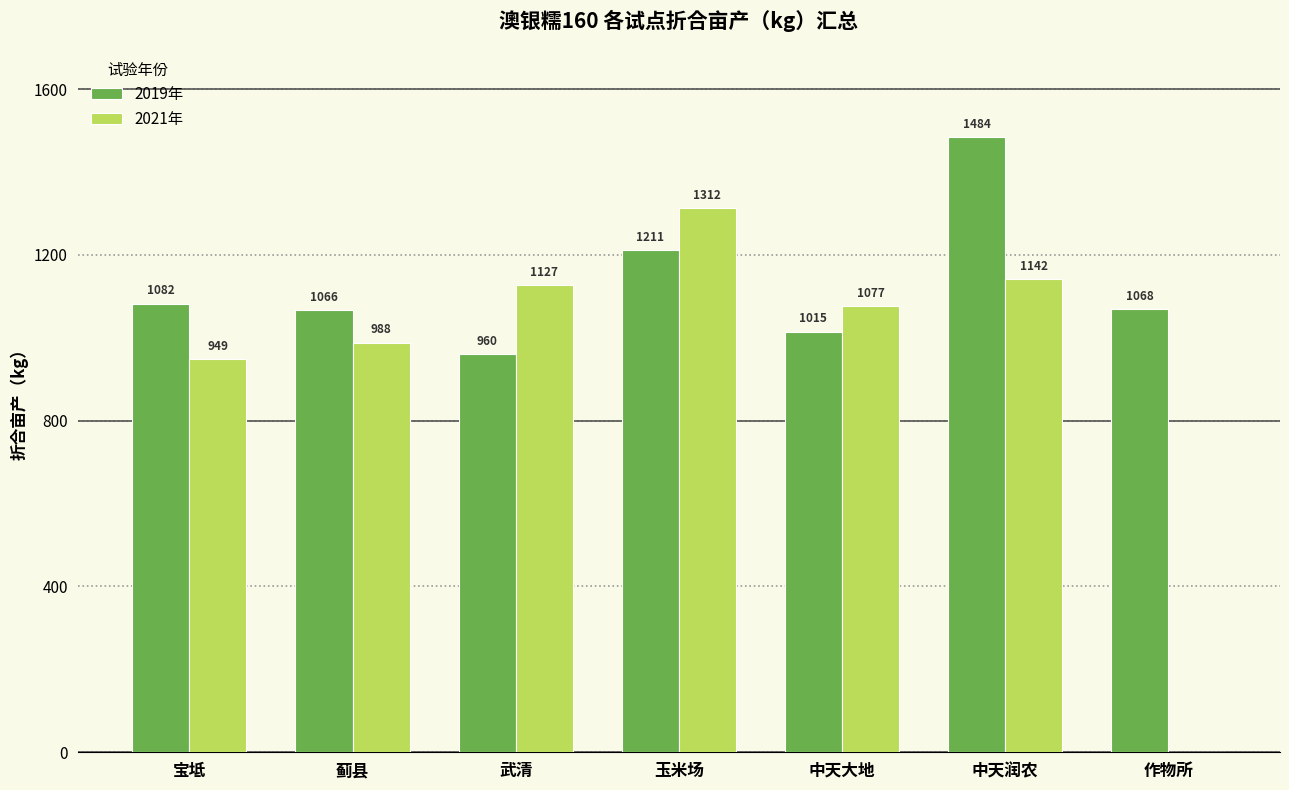

Which series has the widest spread of values?

2021年